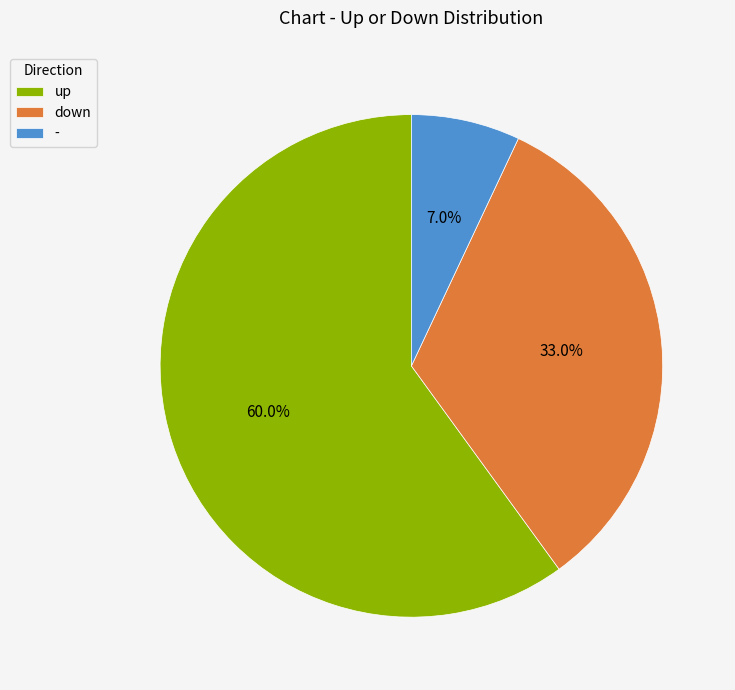

To the nearest percent, what is the combined percentage of - and down?

40%